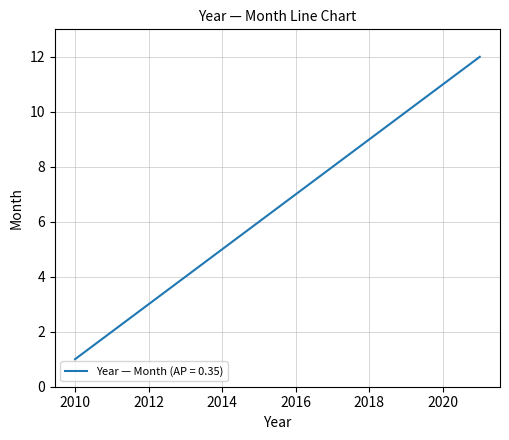

What is the greatest value displayed?

12